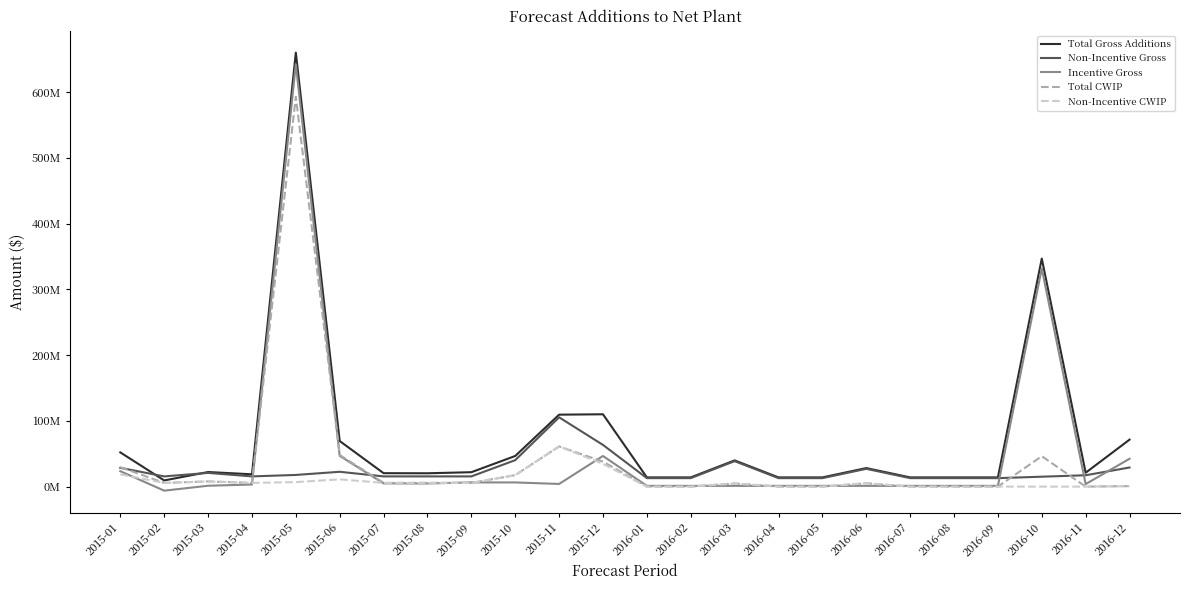

What is the total value across all series at 2016-07?

28035899.3